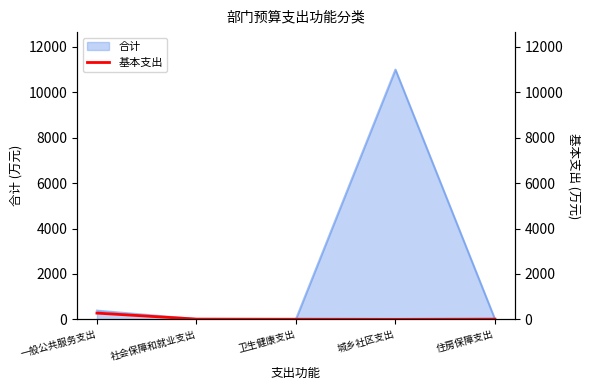

How many values exceed 8?

3